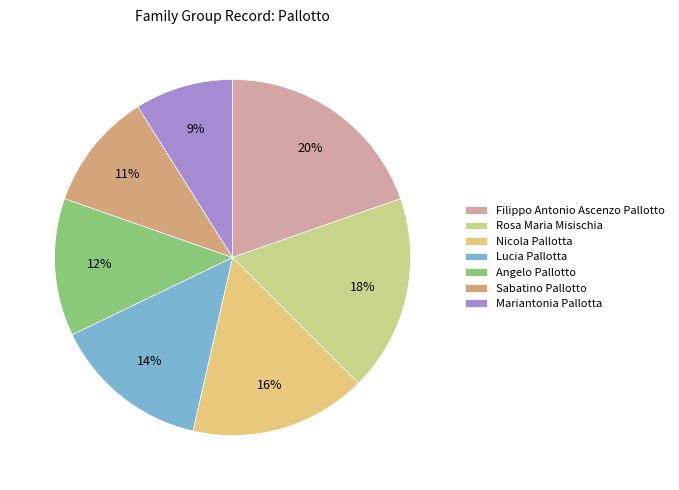

What percentage is the Mariantonia Pallotta slice, to the nearest percent?

9%